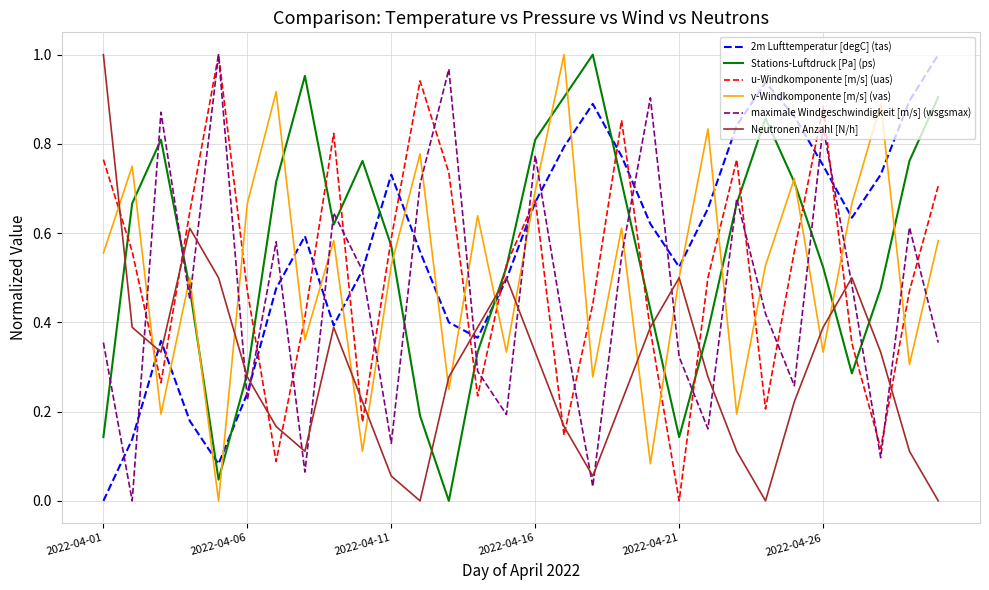

How many intersections are there between 2m Lufttemperatur [degC] (tas) and Stations-Luftdruck [Pa] (ps)?

5